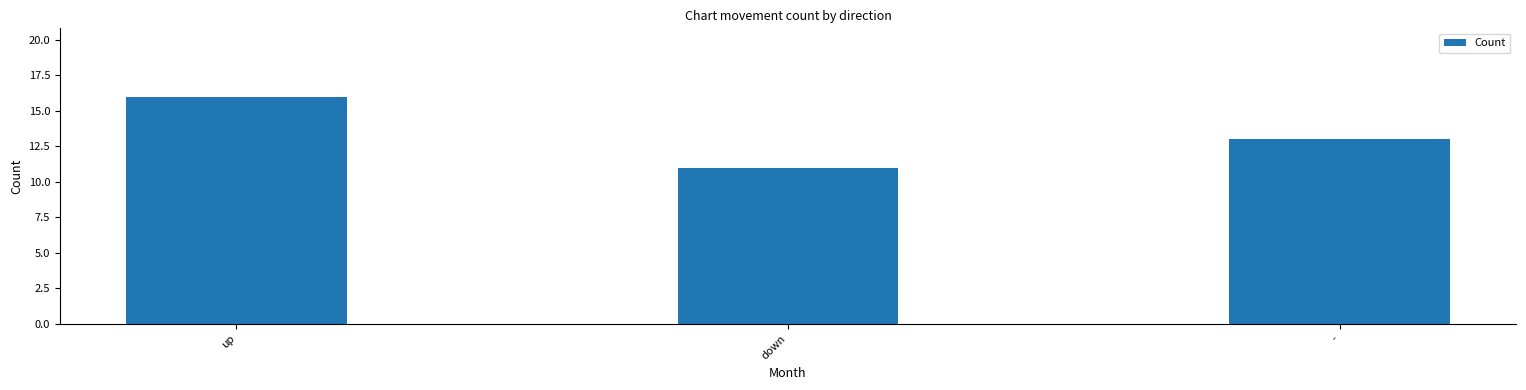

Is it true that the value at up is 28?

False